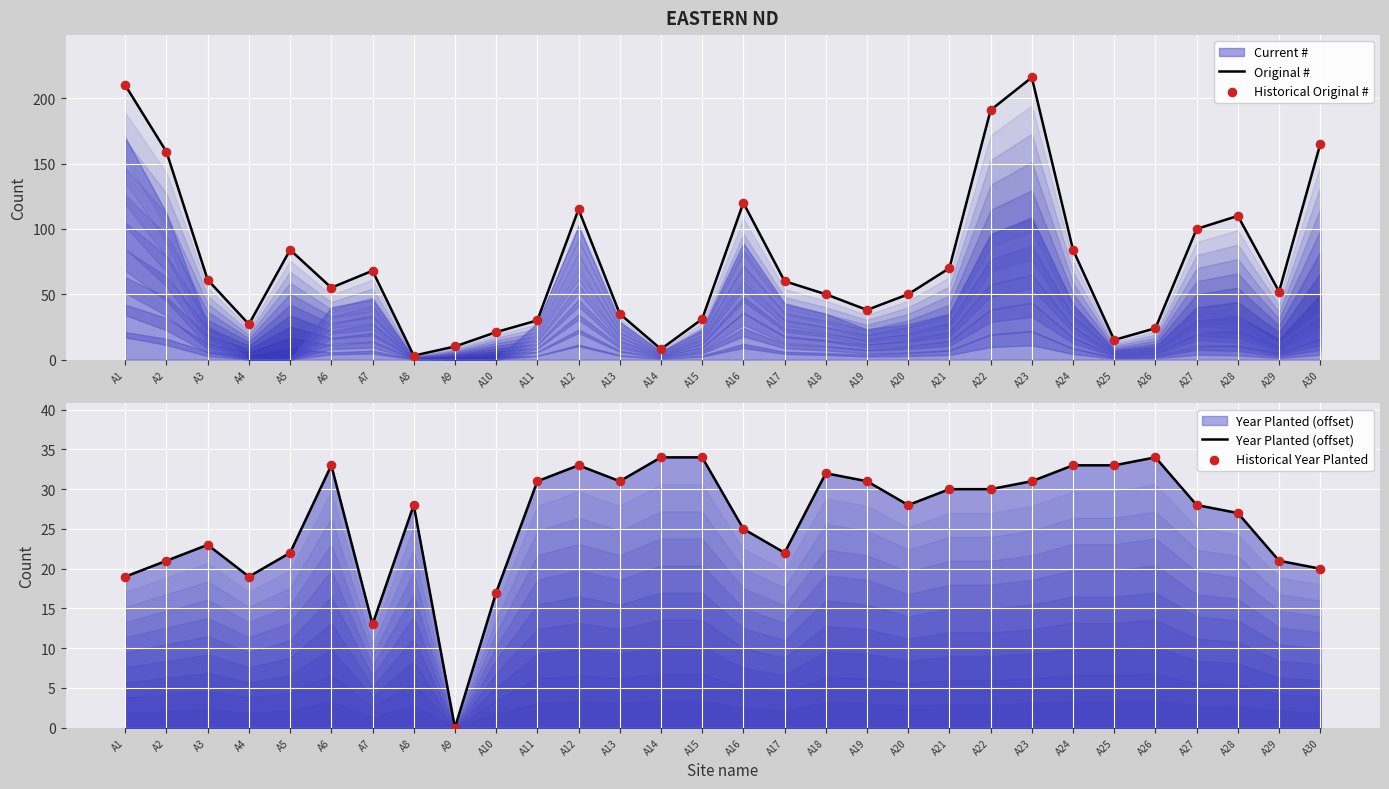

Which series has the largest total across all categories?

Original #